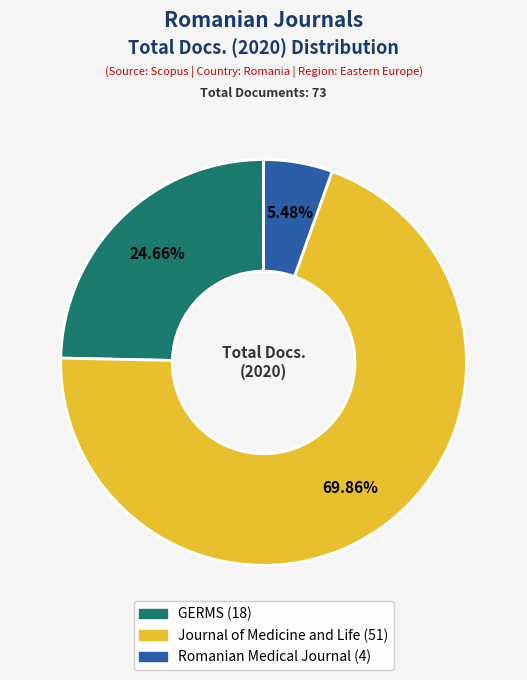

Does GERMS account for over 50% of the chart?

No